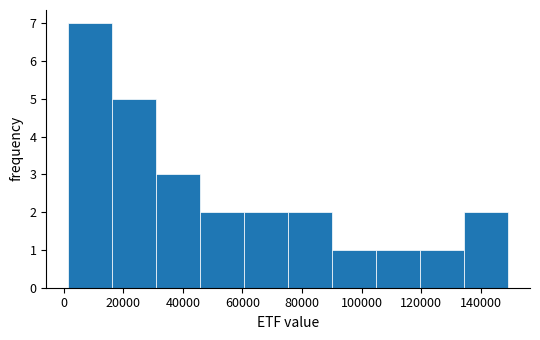

Reading left to right, transcribe this chart: for each bar, give the range it covers on the x-axis and its height. Neither the bar edges nor the heights are printed on the chart, so give them approximately, as read against the axes.

2000 to 16000: 7
16000 to 32000: 5
32000 to 46000: 3
46000 to 60000: 2
60000 to 76000: 2
76000 to 90000: 2
90000 to 104000: 1
104000 to 120000: 1
120000 to 134000: 1
134000 to 150000: 2